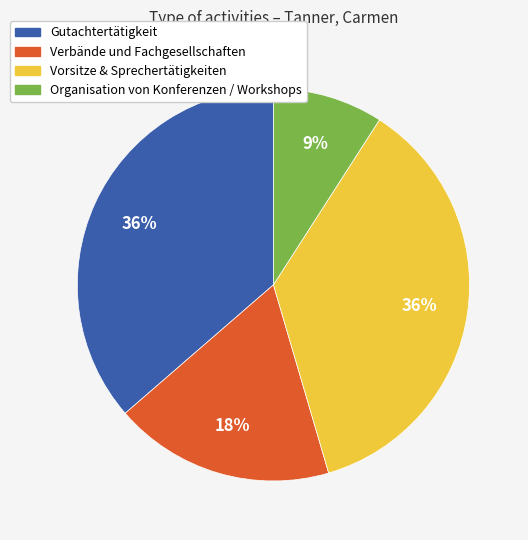

What is the ratio of the value at Gutachtertätigkeit to the value at Organisation von Konferenzen / Workshops?

4.0